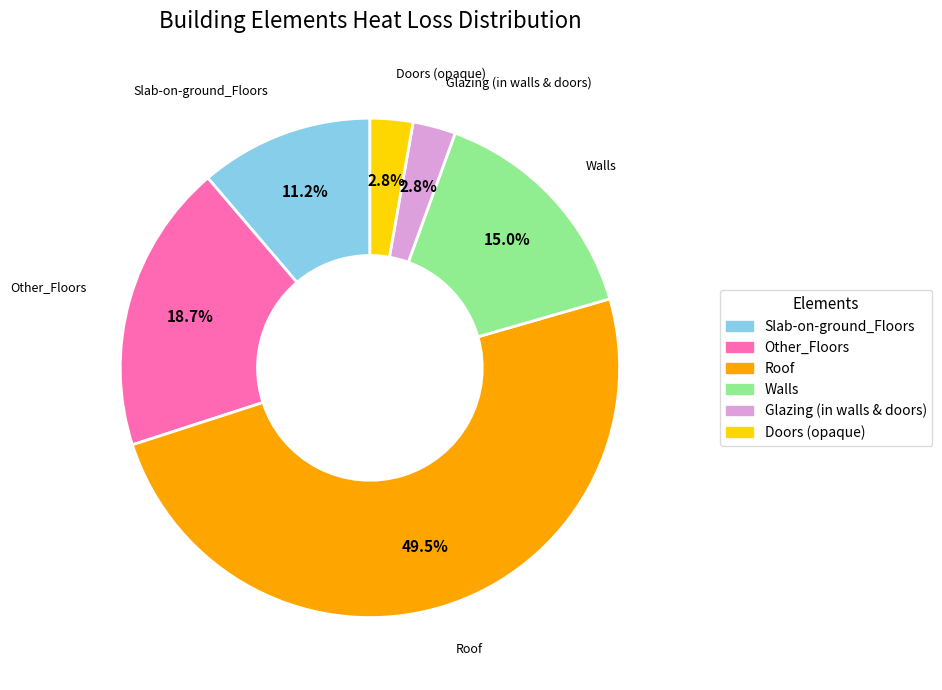

To the nearest percent, what is the difference between the largest and smallest slice percentages?

47%